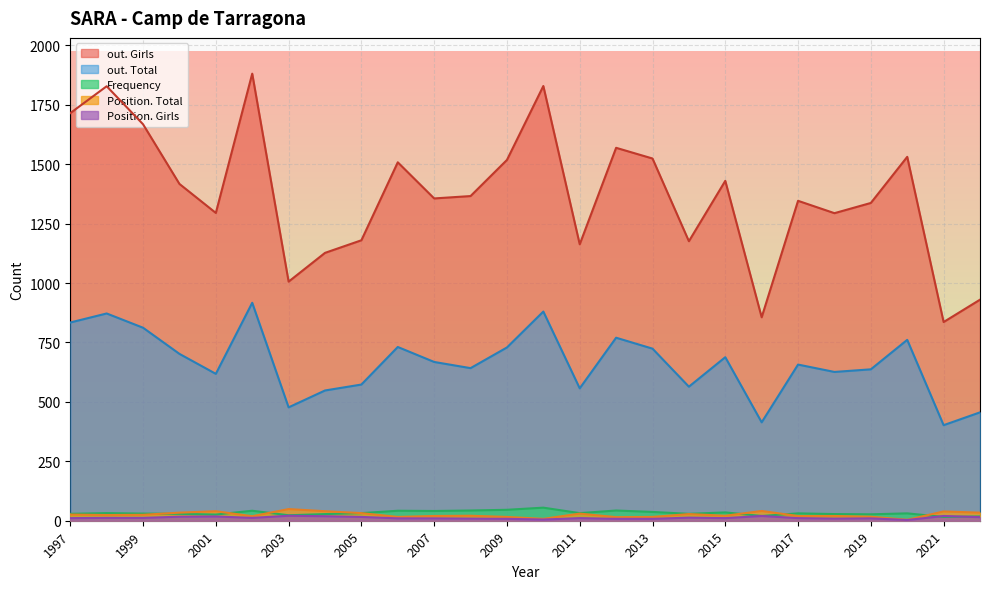

What is the lowest value of the Frequency series?

16